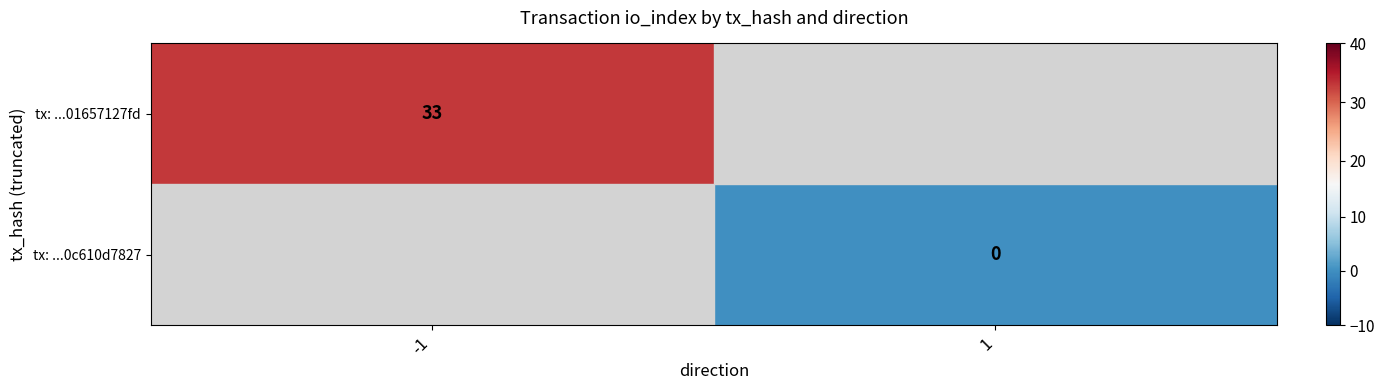

True or false: tx: ...01657127fd has a value of 9.5 at -1.

False